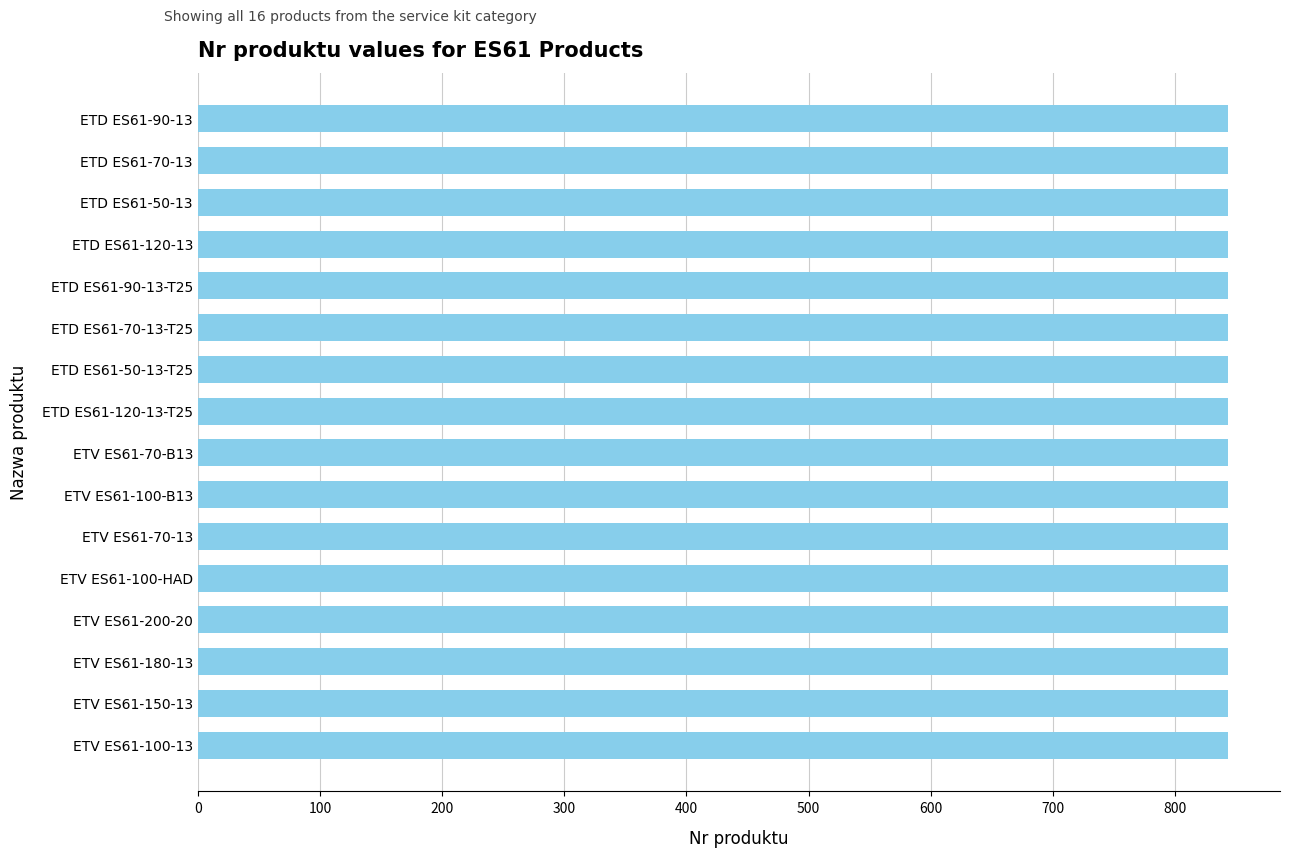

How many categories are shown in the chart?

16